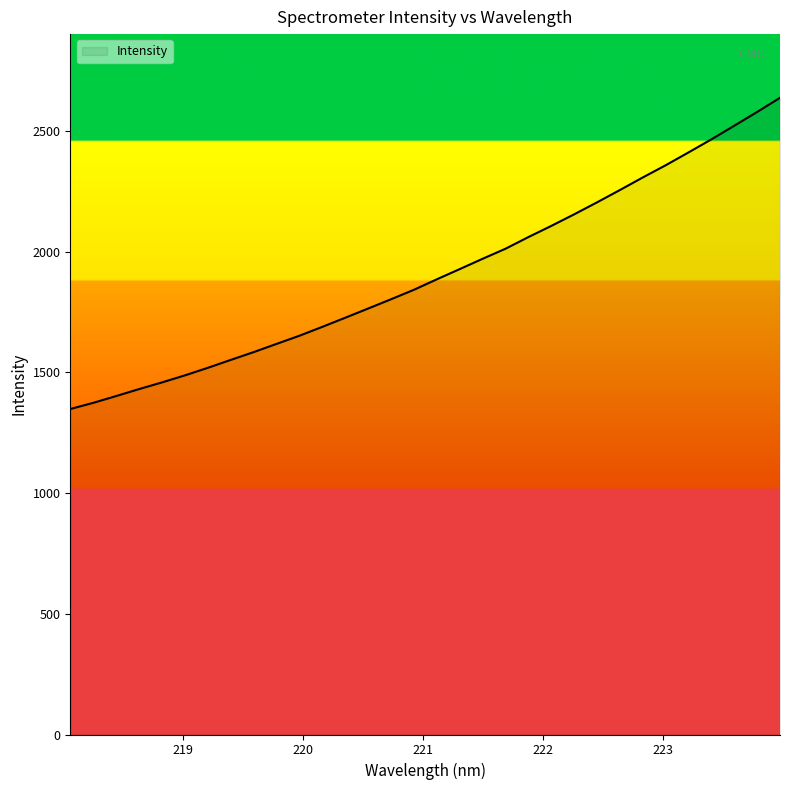

What is the smallest value displayed?

1348.3